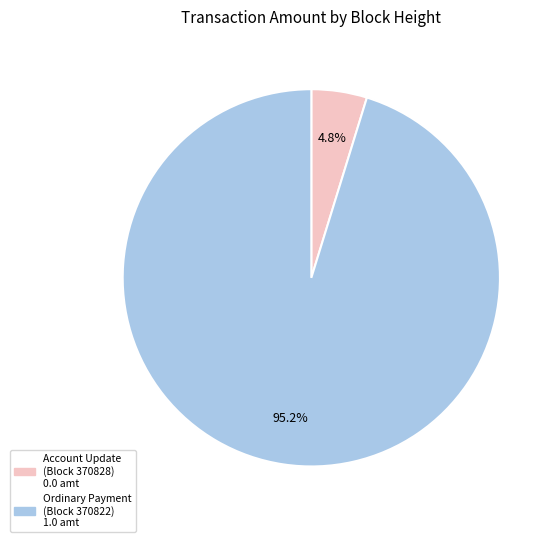

Is there a majority slice in this chart?

Yes